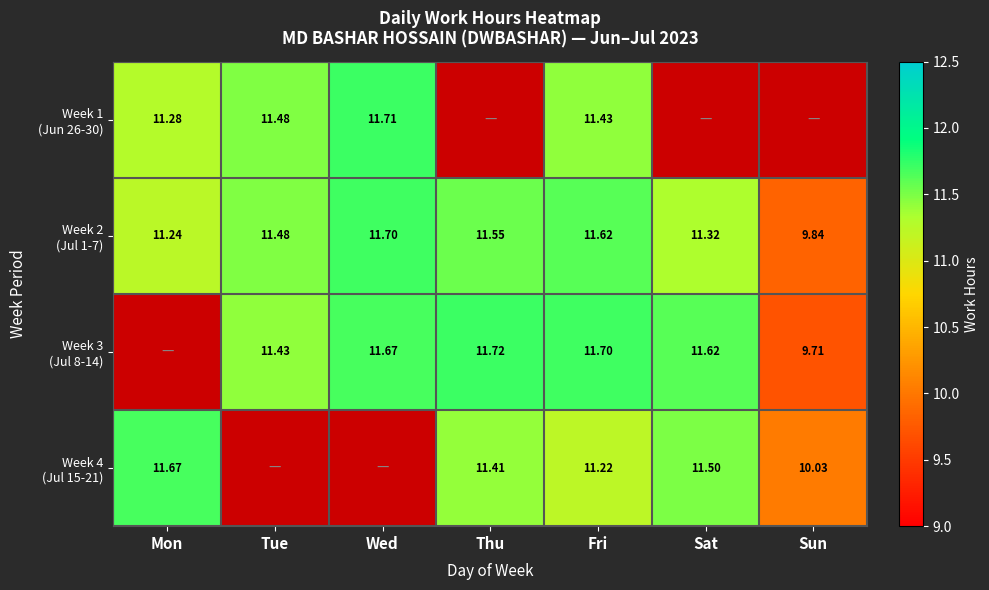

Which series changed the most between Sat and Sun?

Week 3 (Jul 8-14)